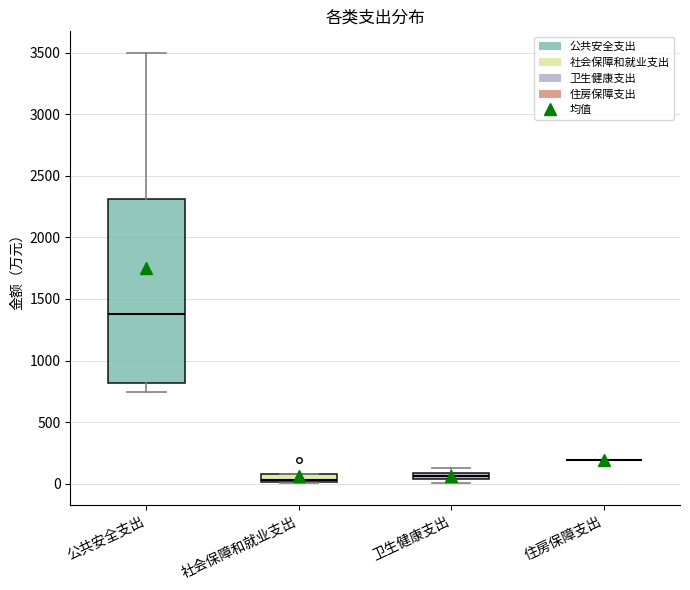

Which box is the tallest, from its lower edge to its upper edge?

公共安全支出